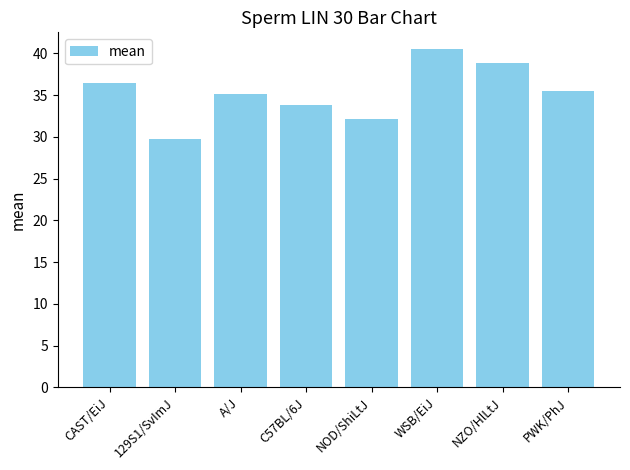

List the labels in order of value, smallest first.

129S1/SvImJ, NOD/ShiLtJ, C57BL/6J, A/J, PWK/PhJ, CAST/EiJ, NZO/HlLtJ, WSB/EiJ